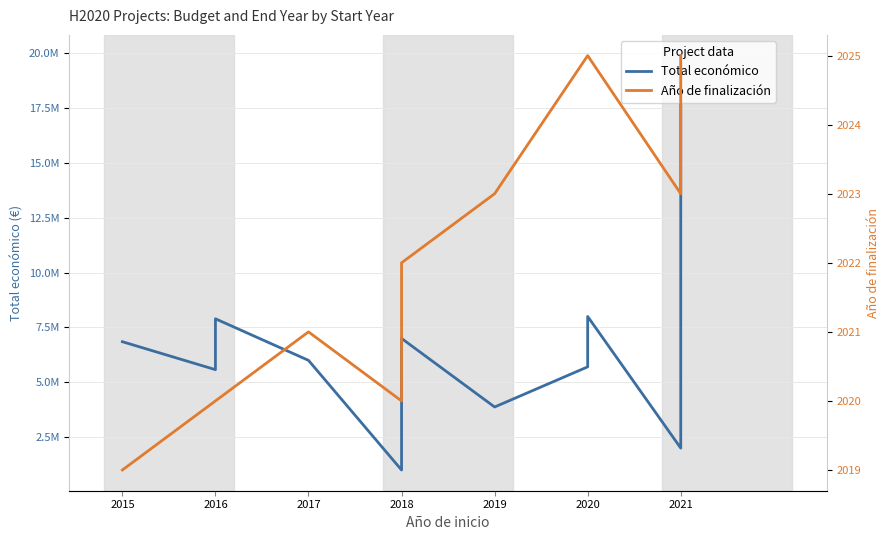

Which series has the largest range (max minus min)?

Total económico